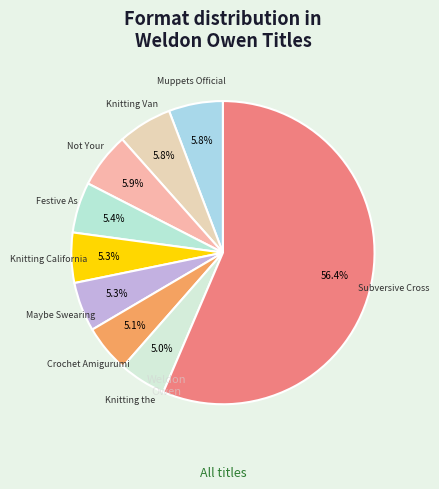

Which category has the biggest portion of the pie?

Subversive Cross Stitch